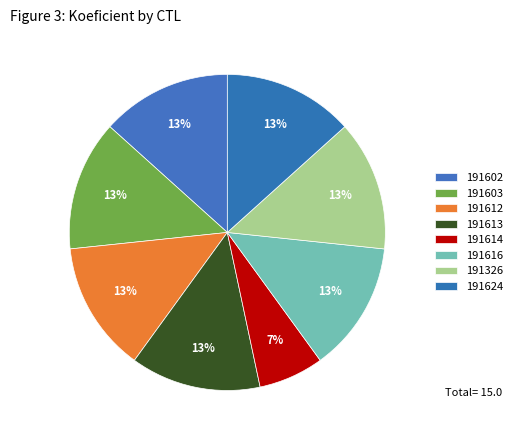

What percentage is NOT represented by 191616?

86.7%